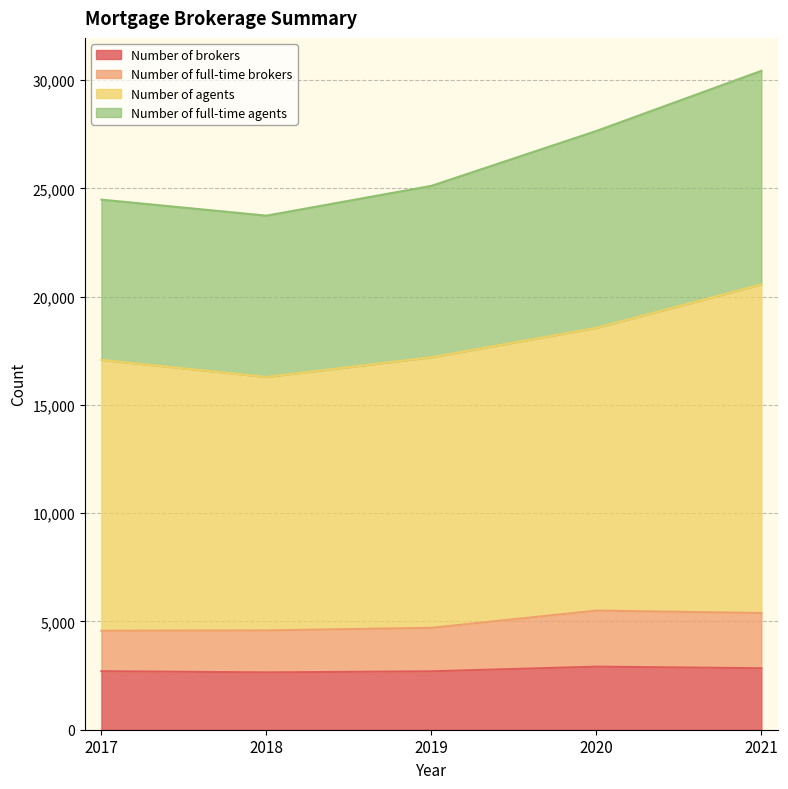

True or false: Number of brokers and Number of agents cross at least once.

False